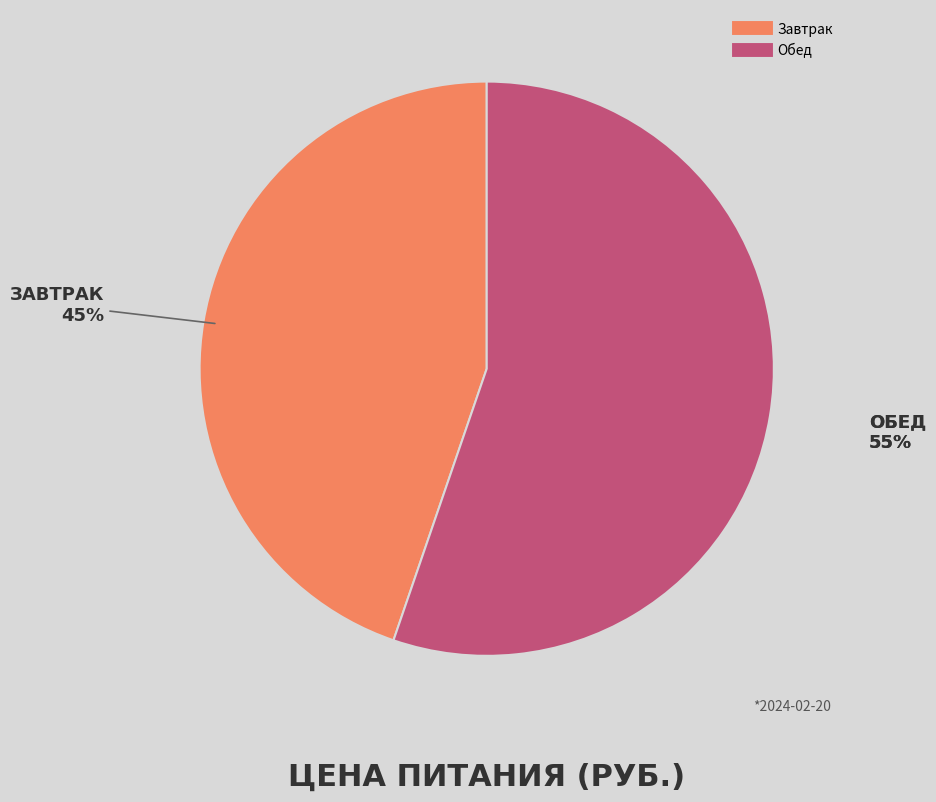

The Обед slice represents 55% of the pie. True or false?

True